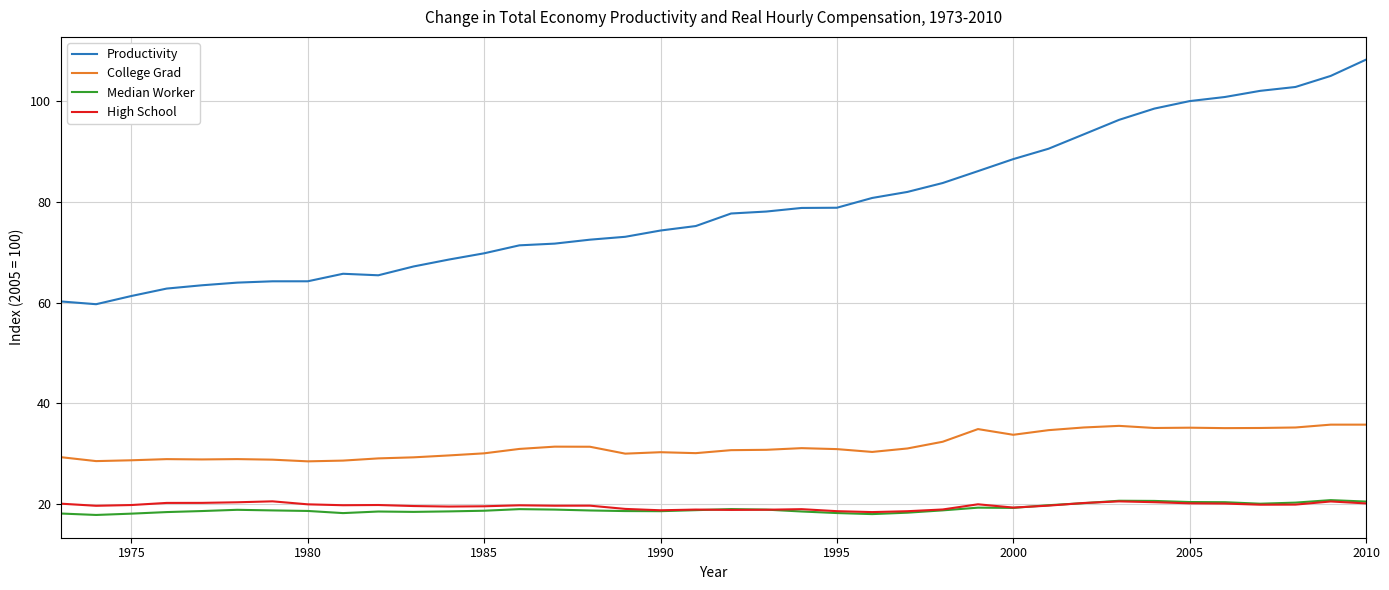

Which series has the largest total across all categories?

Productivity